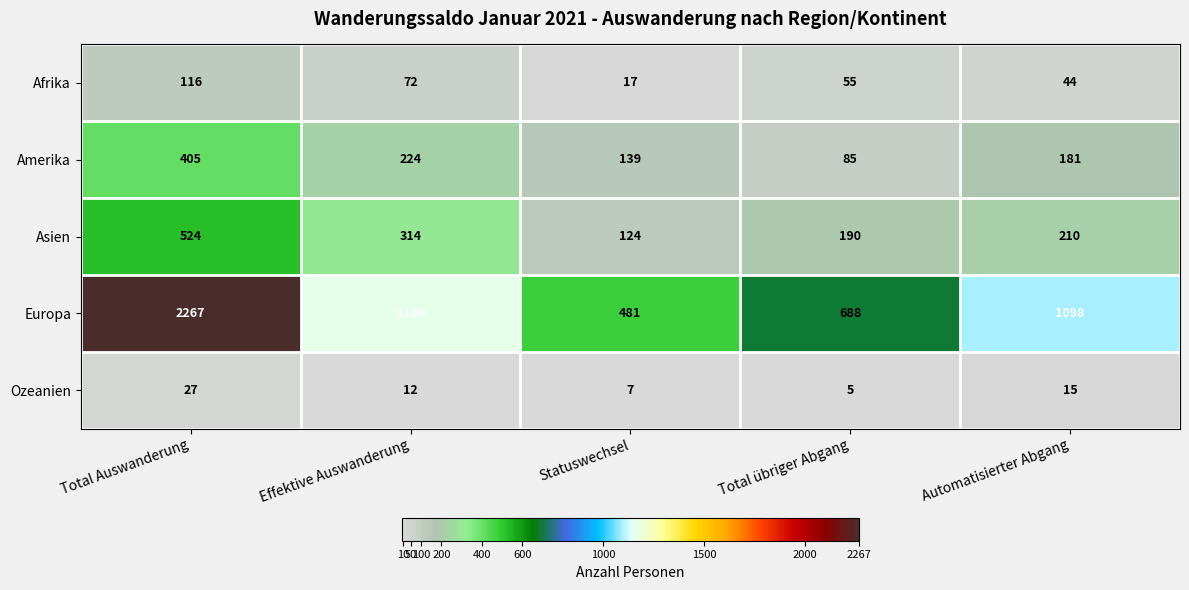

What is the difference between the Afrika values at Effektive Auswanderung and Automatisierter Abgang?

28